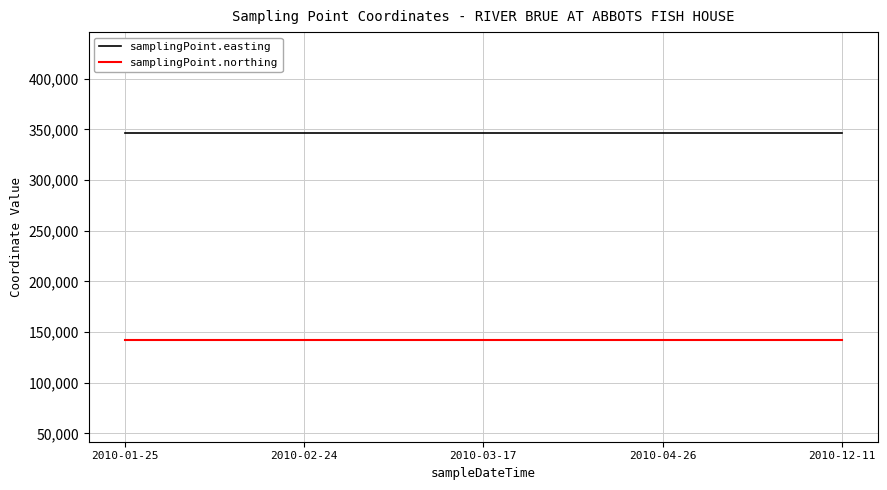

What value does the samplingPoint.easting series have at 2010-02-24?

345900